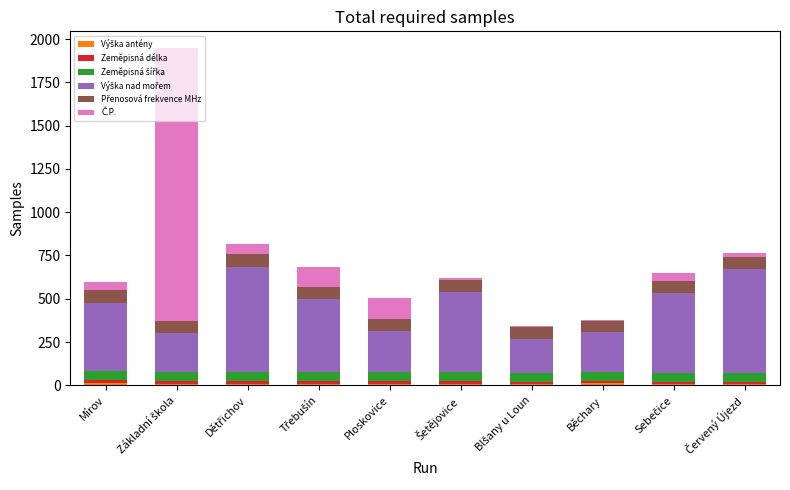

The Č.P. series shows 8 at Šetějovice. True or false?

True